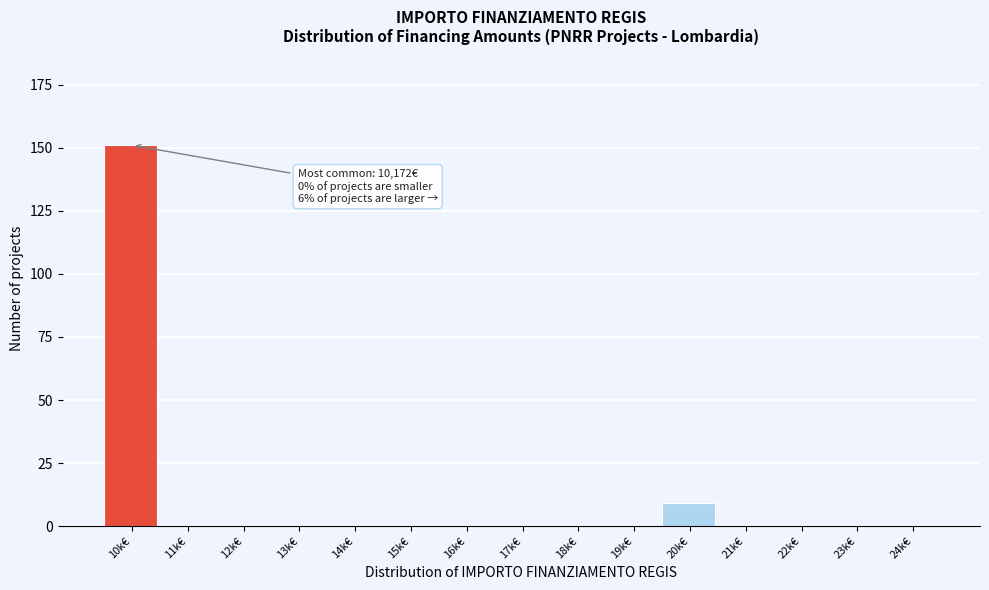

Reading left to right, extract all data points from this chart.

10k€=151	11k€=0	12k€=0	13k€=0	14k€=0	15k€=0	16k€=0	17k€=0	18k€=0	19k€=0	20k€=9	21k€=0	22k€=0	23k€=0	24k€=0